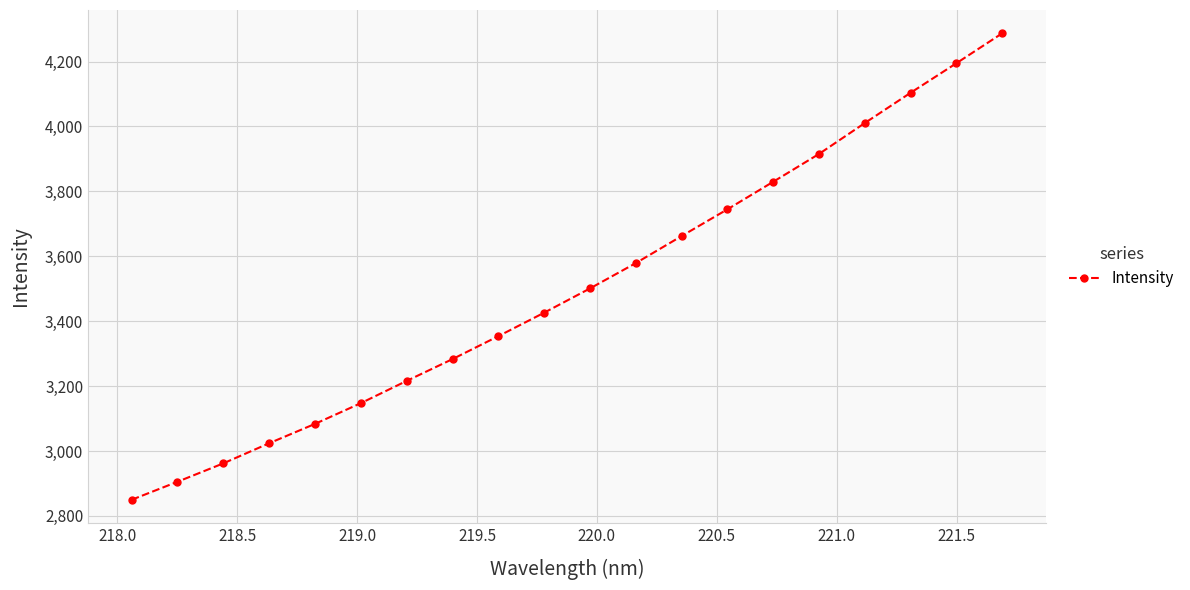

What is the difference between the maximum and minimum values?

1437.3